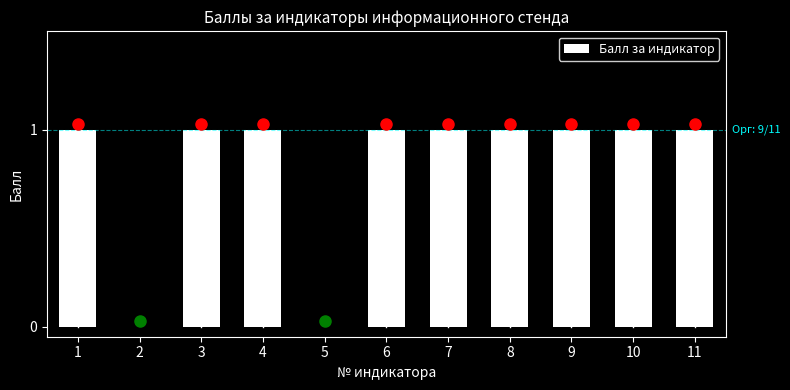

Reading right to left, what are all the values shown in this chart?

11=1	10=1	9=1	8=1	7=1	6=1	5=0	4=1	3=1	2=0	1=1